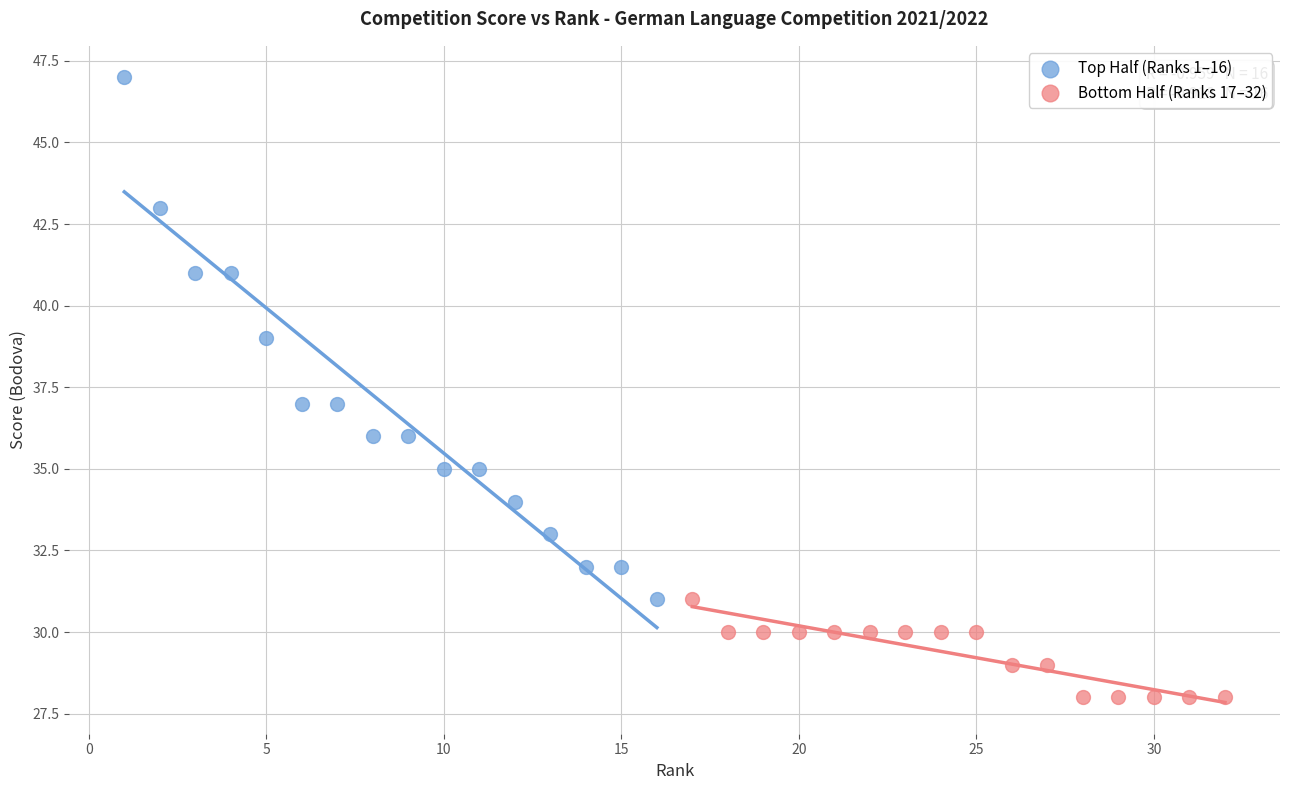

Which series contains the lowest Y value?

Bottom Half (Ranks 17–32)